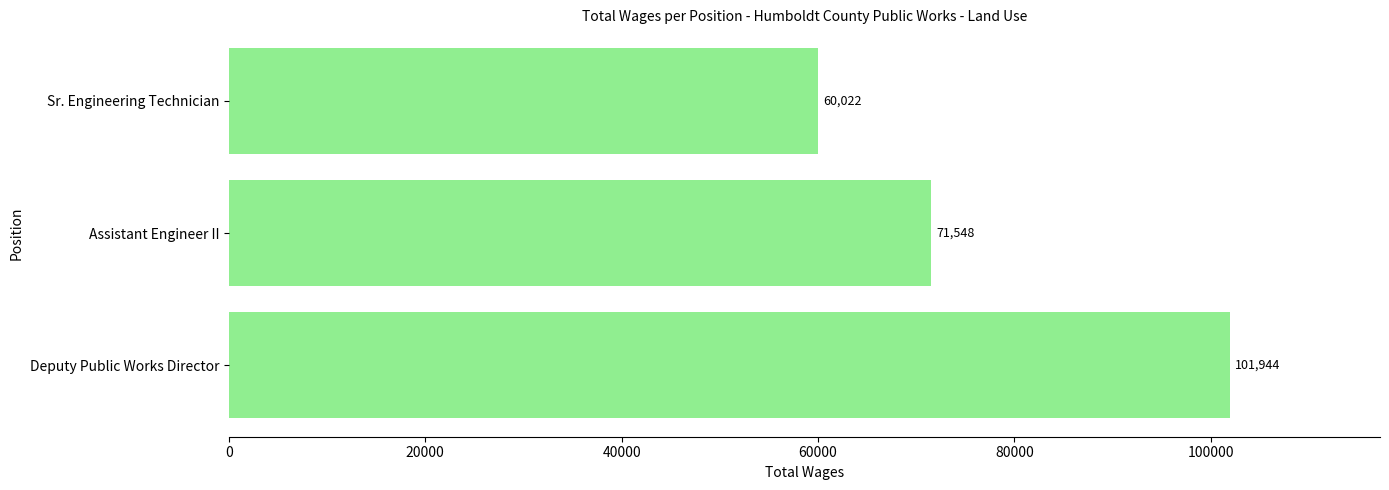

Rank the categories by value from highest to lowest.

Deputy Public Works Director, Assistant Engineer II, Sr. Engineering Technician